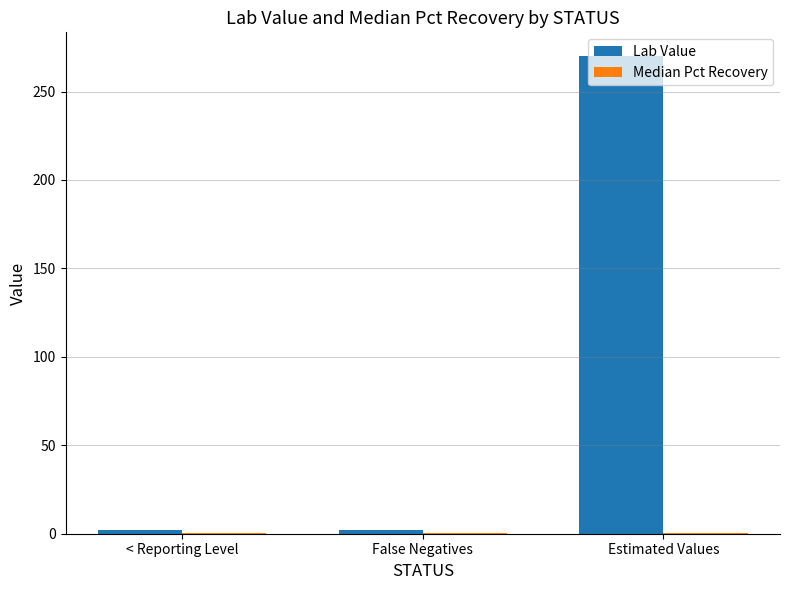

Which series has the largest total across all categories?

Lab Value